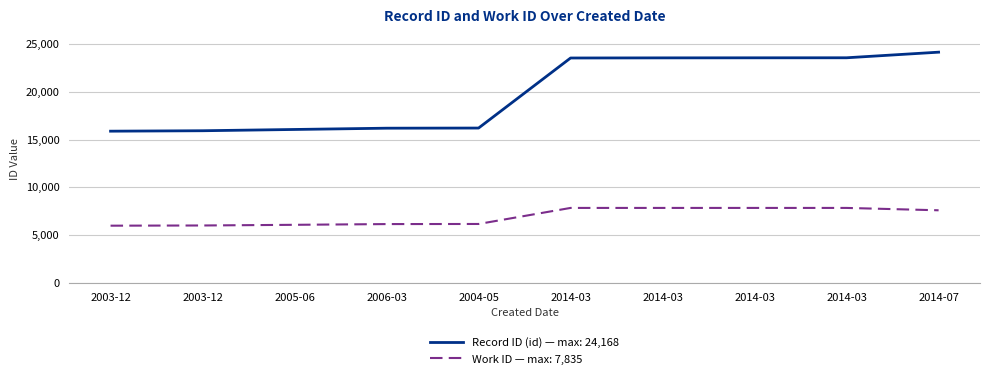

Is this an area chart (filled region under the line)?

No